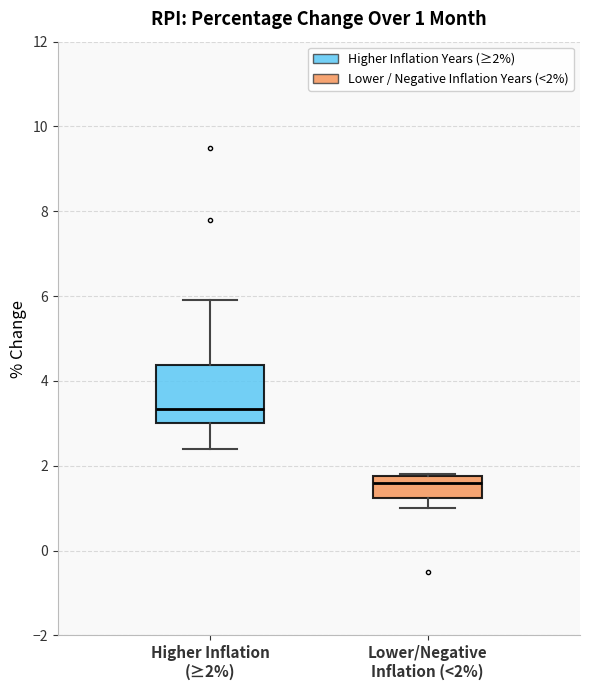

Comparing the boxes themselves (not the whiskers), which one is the tallest?

Higher Inflation (≥2%)